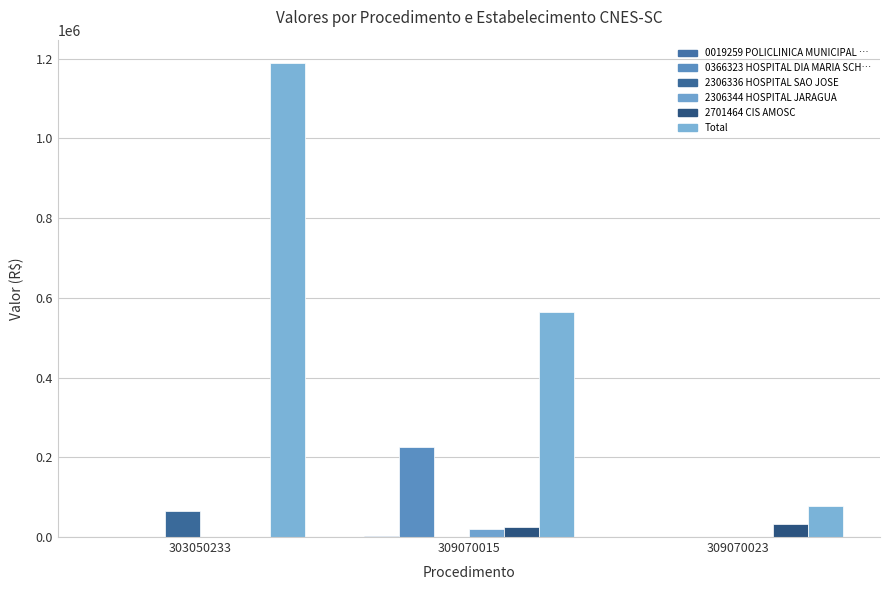

How many groups of bars are there?

3